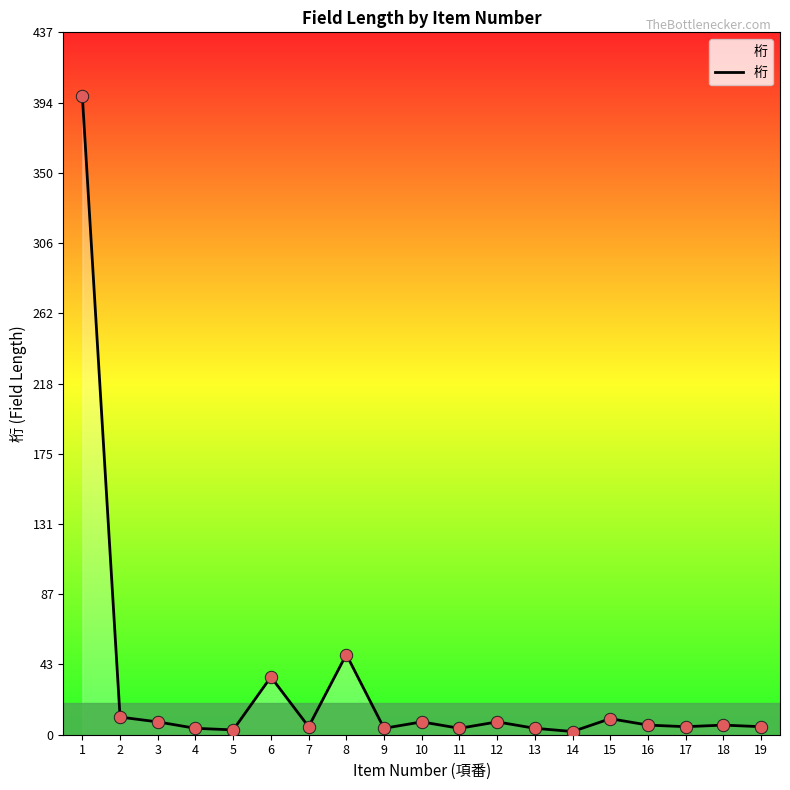

What is the change in value from 1 to 7?

-393